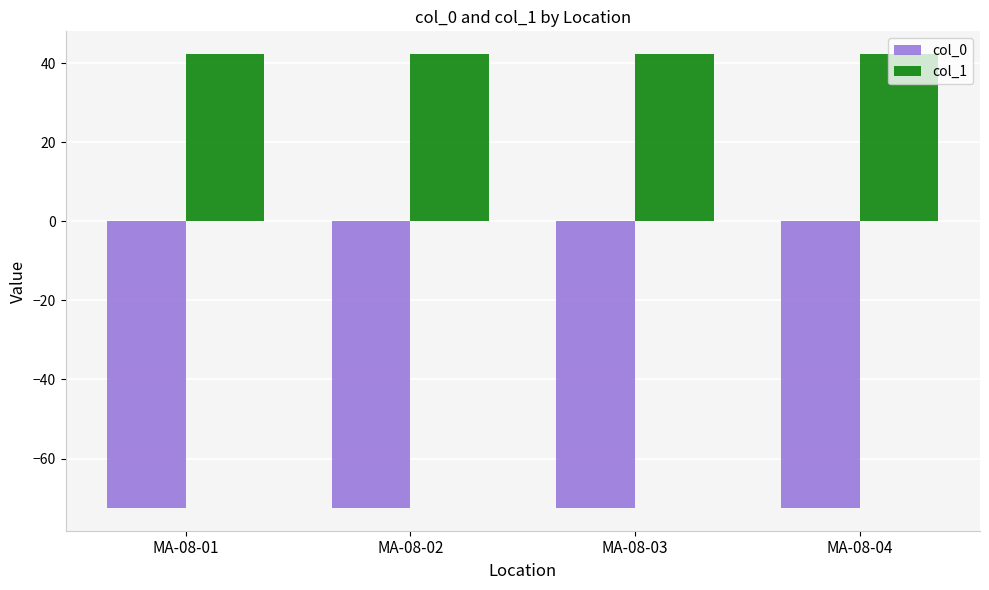

What is the maximum value shown in the chart?

42.3